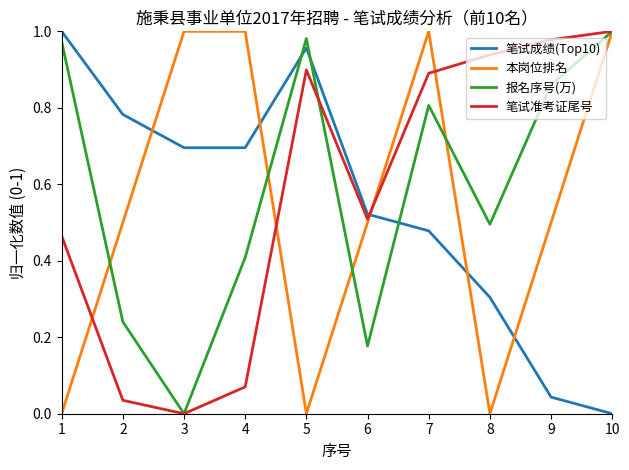

Is the value of 报名序号(万) at 8 greater than the value of 笔试成绩(Top10) at 2?

No